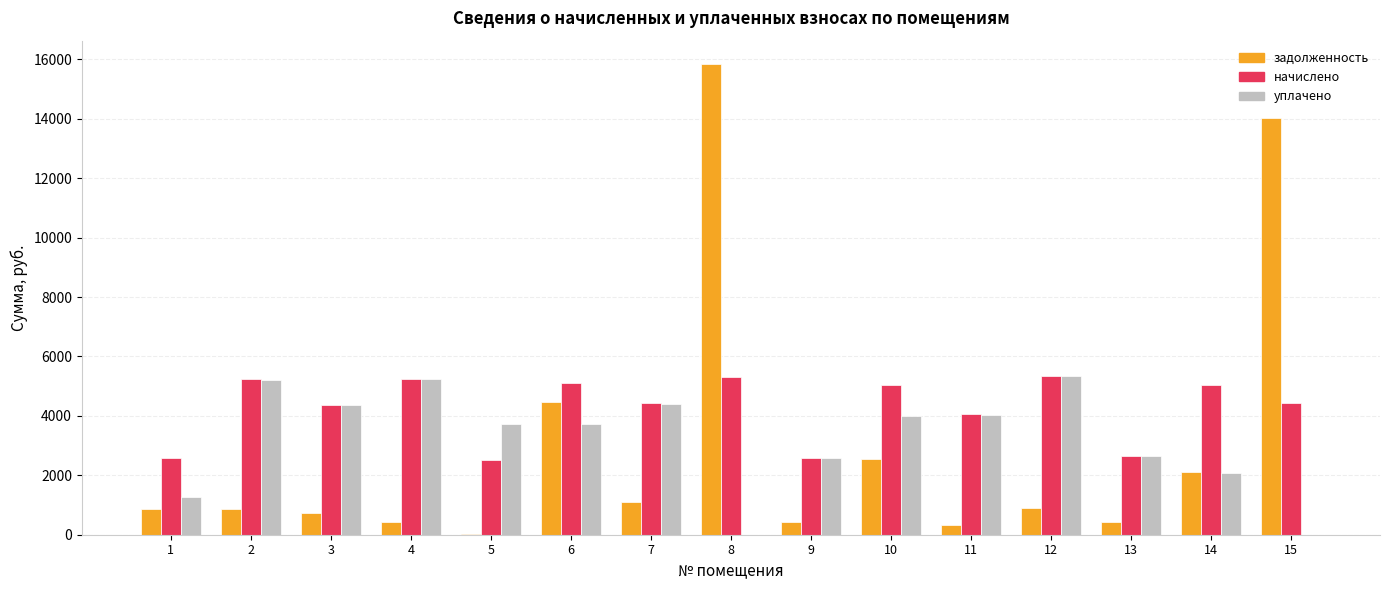

The уплачено series shows 2083.2 at 14. True or false?

True